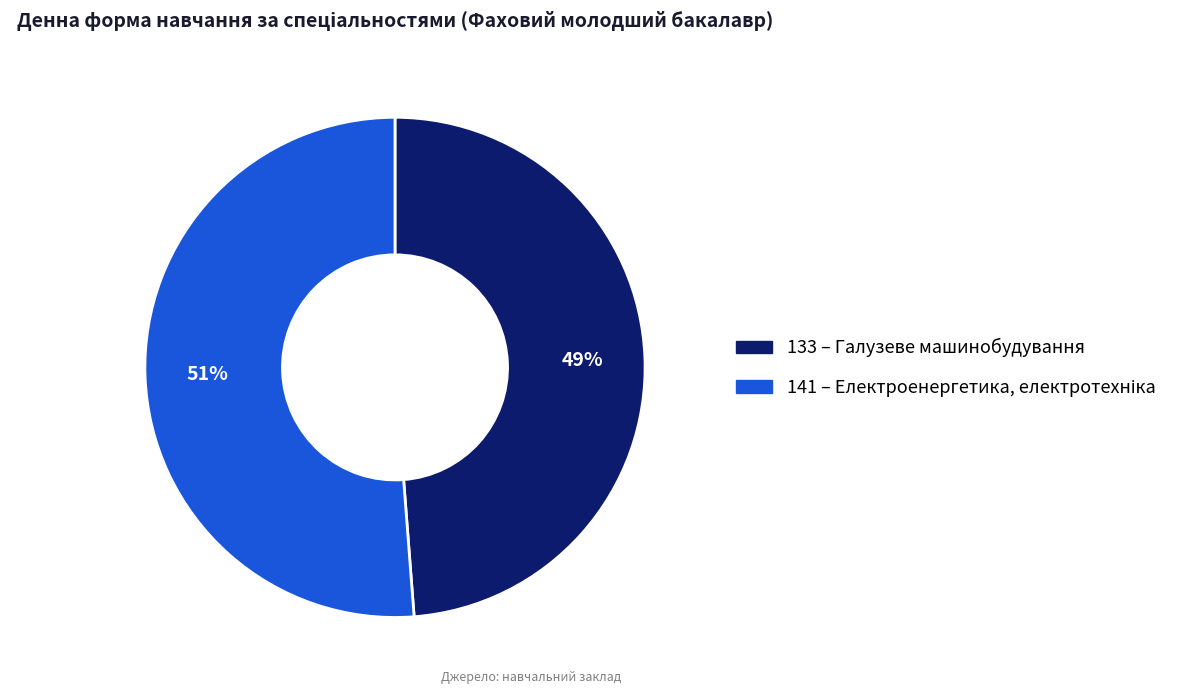

Combined, do 141 and 133 account for over 50%?

Yes